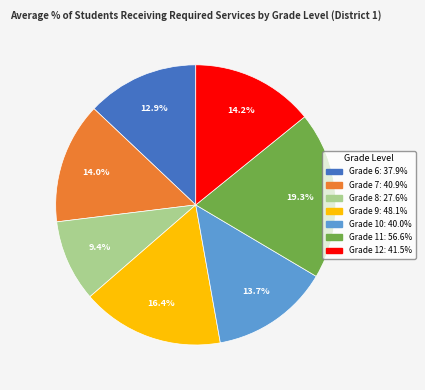

Which has a higher value, Grade 11 or Grade 12?

Grade 11